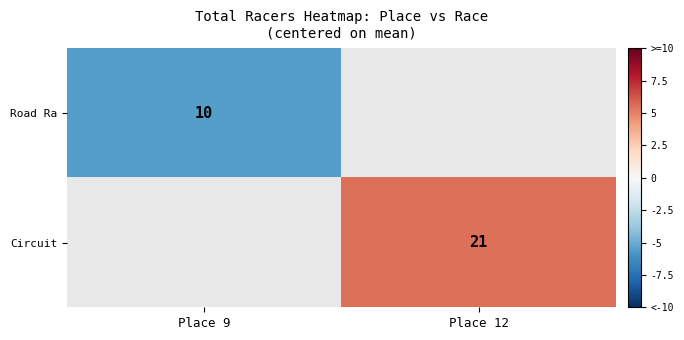

Is the value of Circuit at Place 12 greater than the value of Road Ra at Place 9?

Yes